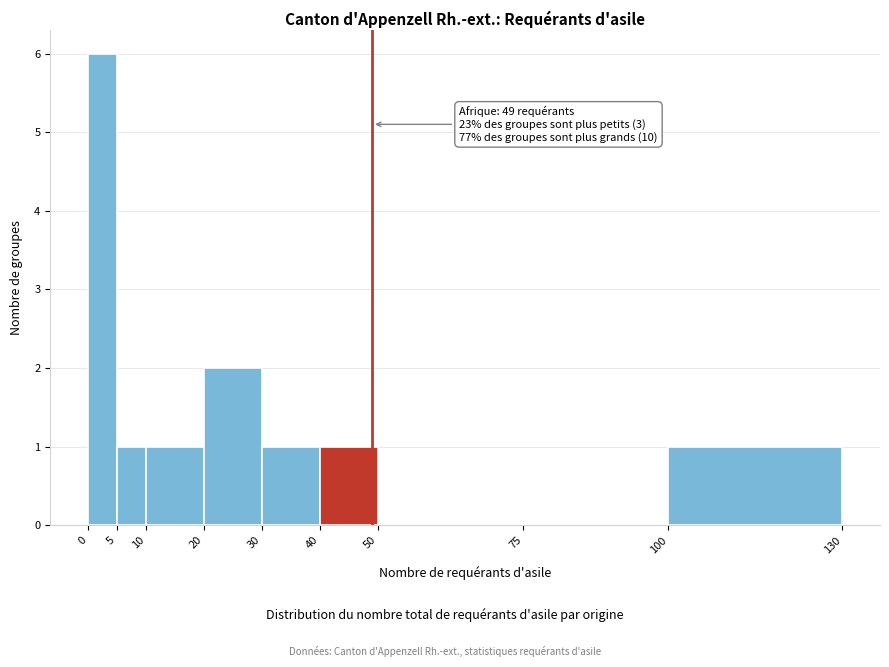

Which range on the x-axis has the tallest bar?

0 to 5